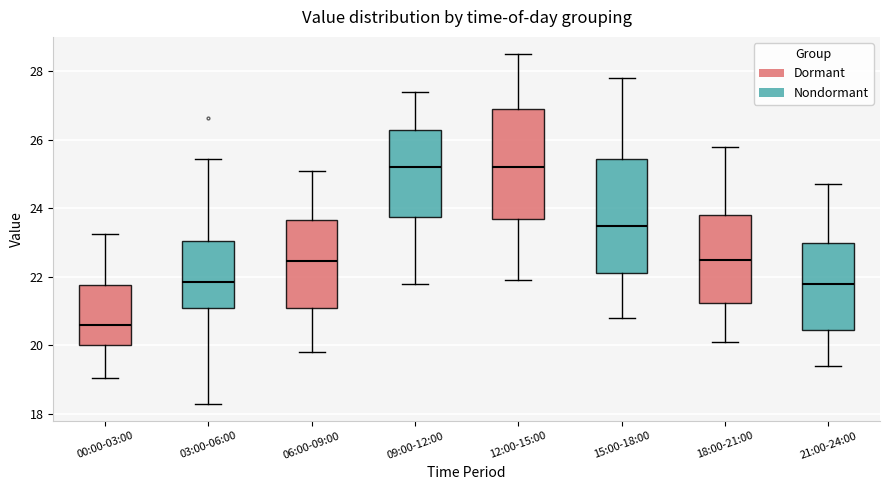

Reading left to right, transcribe this box plot: for each box, give where its median line is, the range the box spans, and where its two whiskers end, as read against the y-axis. The values are not printed on the chart, so give them approximately, as read against the axis.

00:00-03:00: median 20.6, box 20.0 to 21.8, whiskers 19.0 to 23.2
03:00-06:00: median 21.8, box 21.0 to 23.0, whiskers 18.4 to 25.4
06:00-09:00: median 22.4, box 21.2 to 23.6, whiskers 19.8 to 25.2
09:00-12:00: median 25.2, box 23.8 to 26.4, whiskers 21.8 to 27.4
12:00-15:00: median 25.2, box 23.8 to 27.0, whiskers 22.0 to 28.6
15:00-18:00: median 23.6, box 22.2 to 25.4, whiskers 20.8 to 27.8
18:00-21:00: median 22.6, box 21.2 to 23.8, whiskers 20.2 to 25.8
21:00-24:00: median 21.8, box 20.4 to 23.0, whiskers 19.4 to 24.8